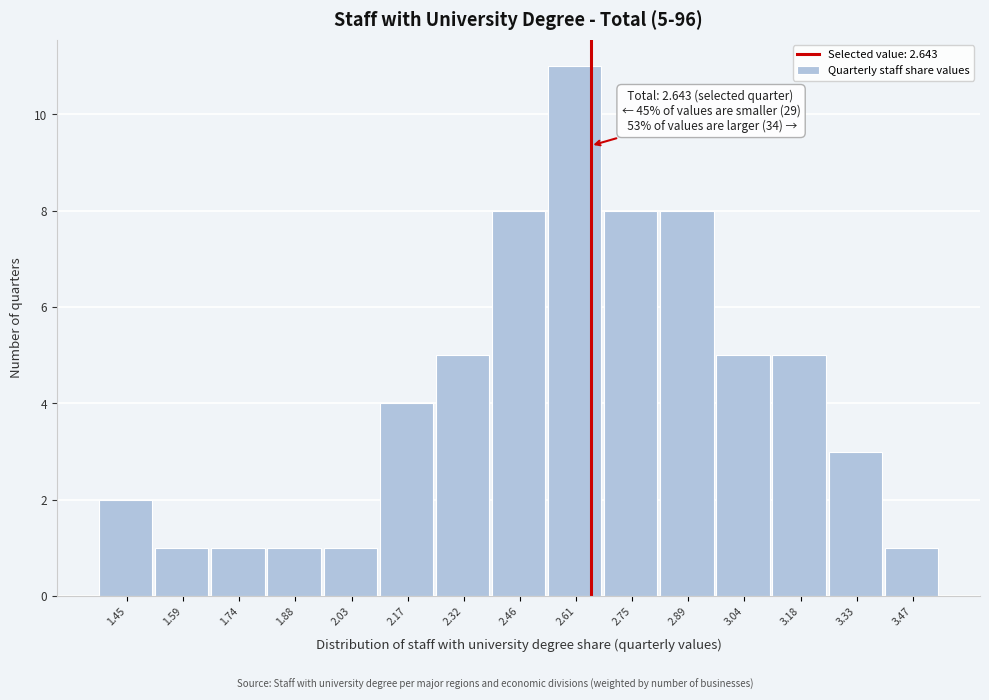

Which range on the x-axis has the tallest bar?

2.54 to 2.68